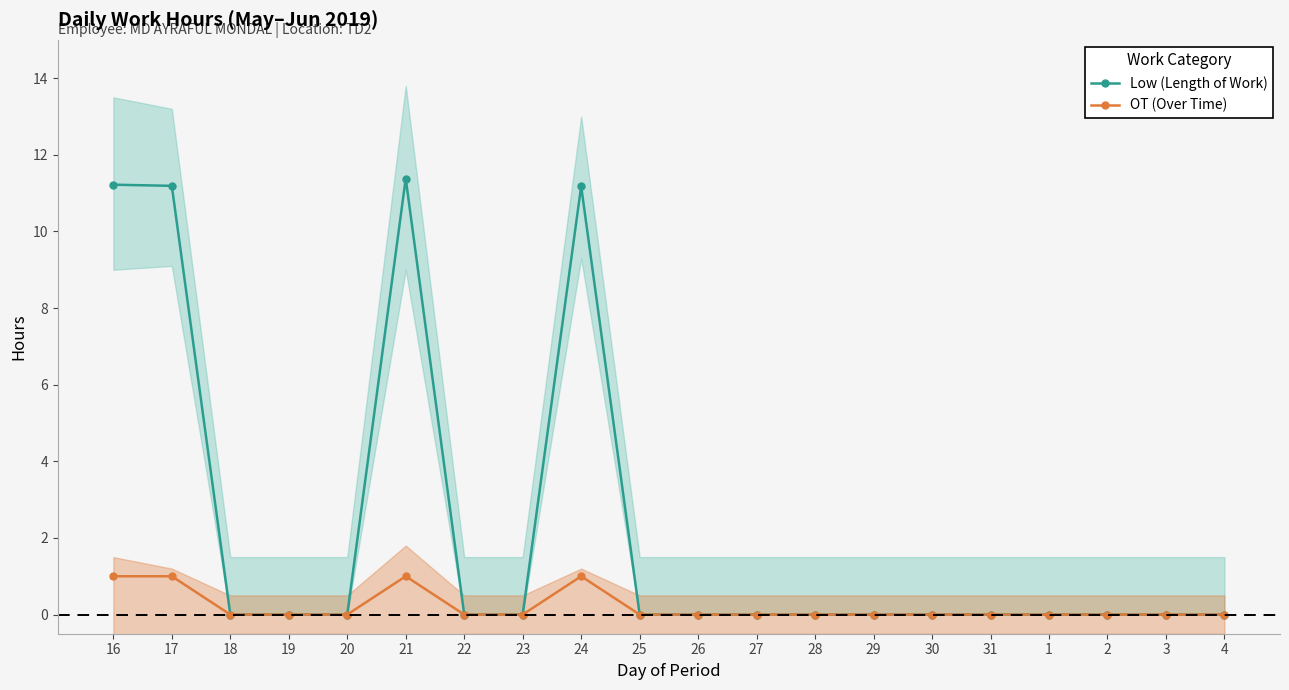

At which category does OT (Over Time) reach its first local peak?

21